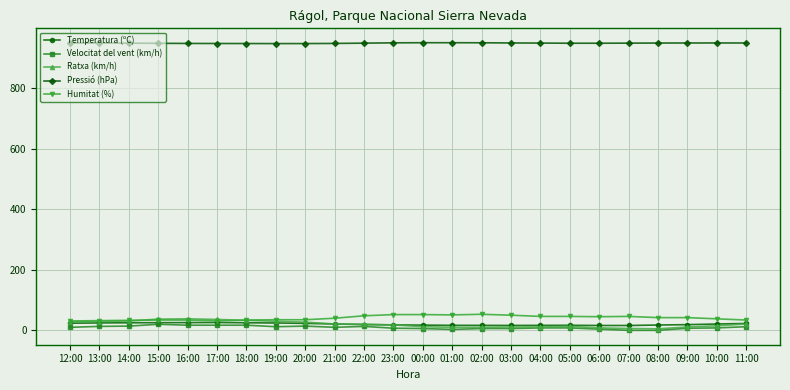

What is the lowest value of the Humitat (%) series?

31.0